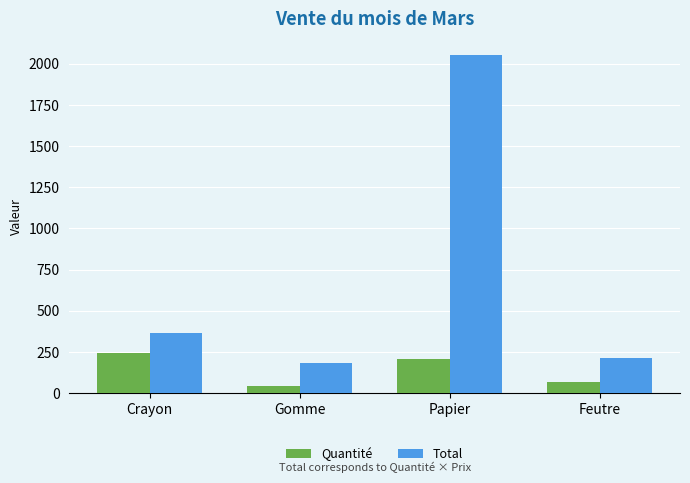

Which label corresponds to the largest value in the chart?

Papier